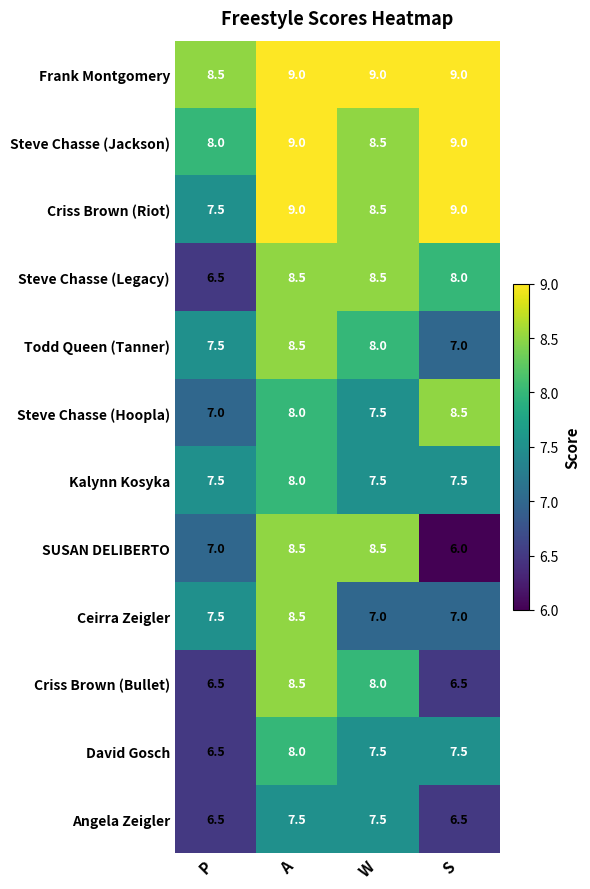

At which category is the sum across all series the highest?

A